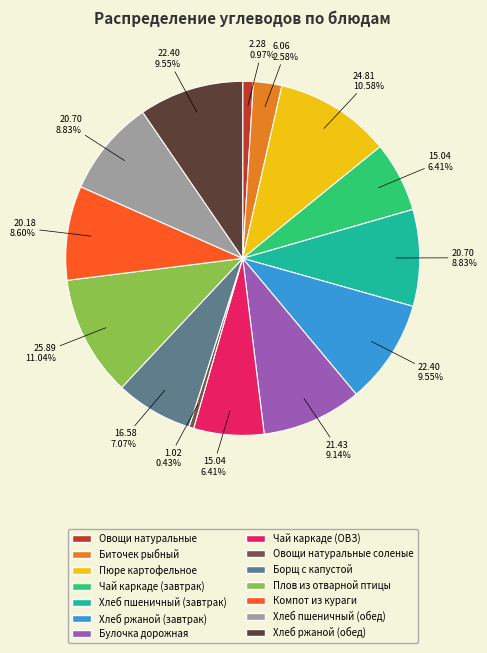

To the nearest percent, what is the combined percentage of Плов из отварной птицы and Чай каркаде (ОВЗ)?

17%